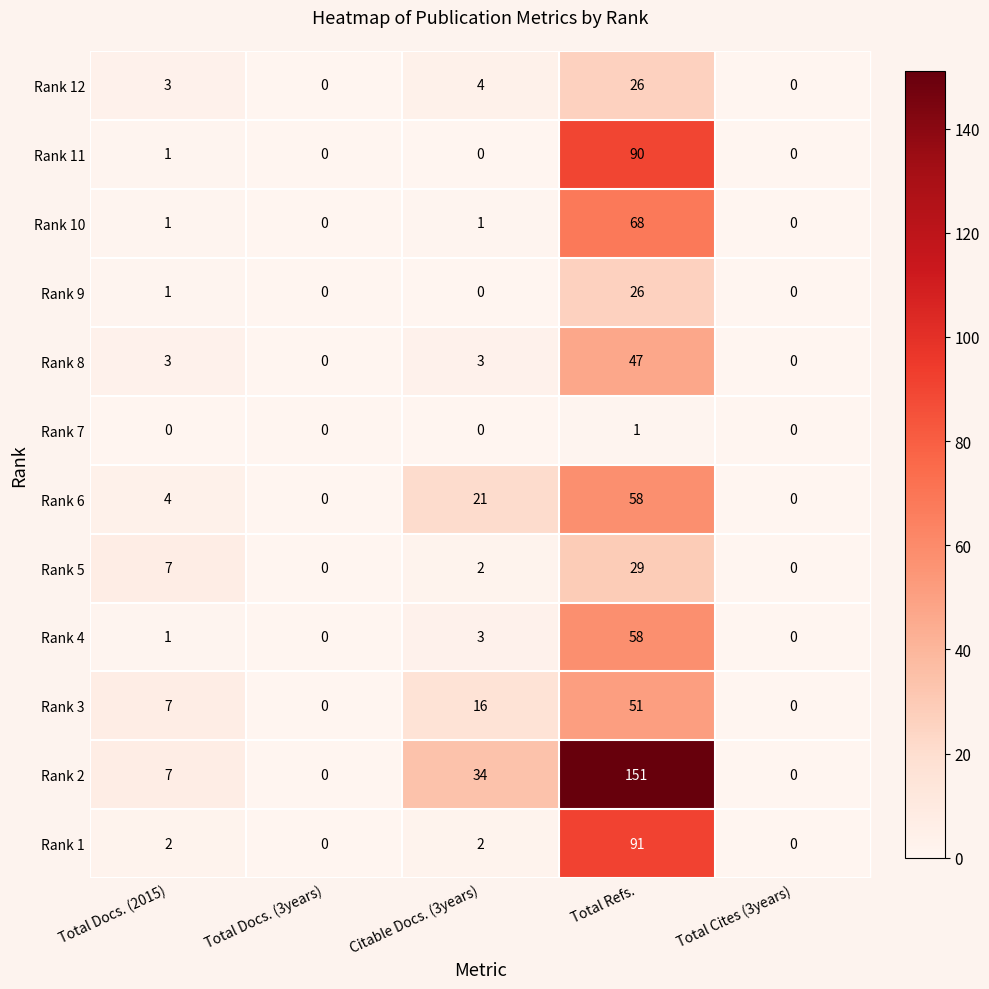

What is the maximum value for Rank 6?

58